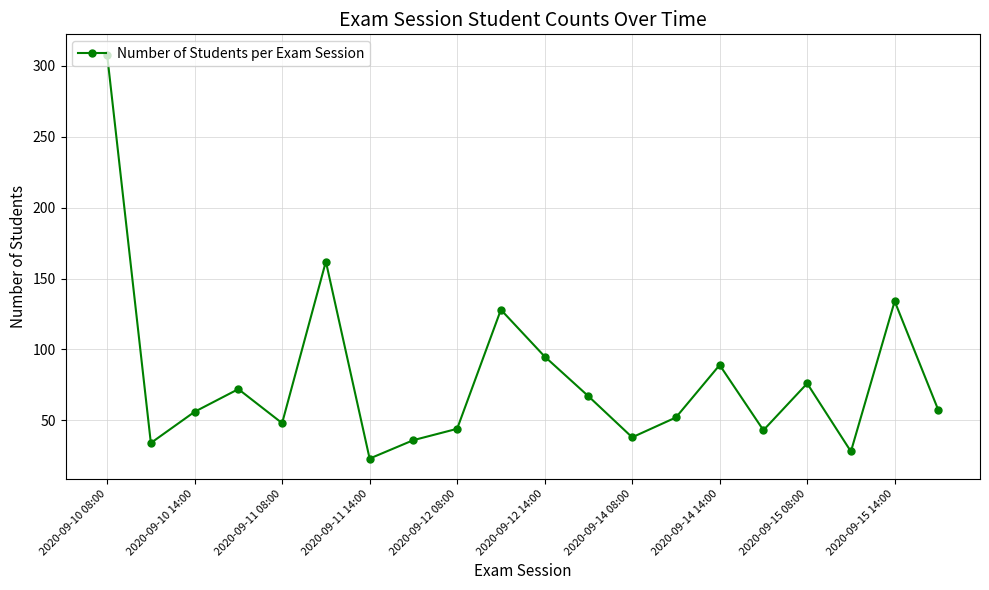

What is the smallest value displayed?

23